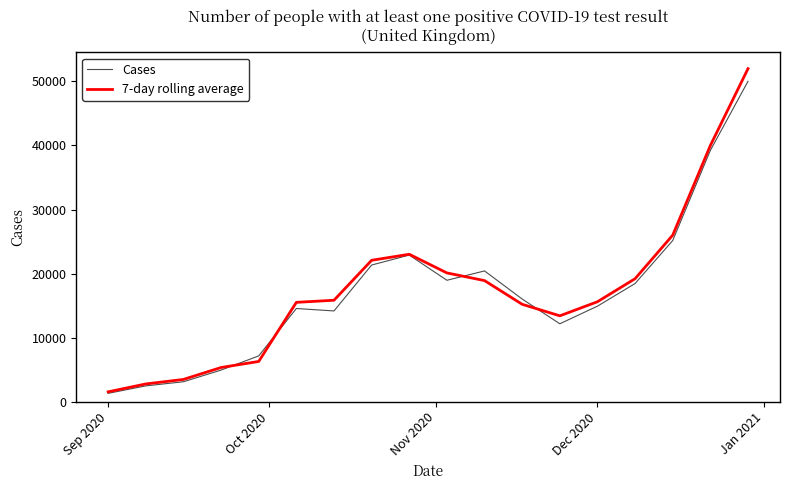

Which series has the widest spread of values?

7-day rolling average